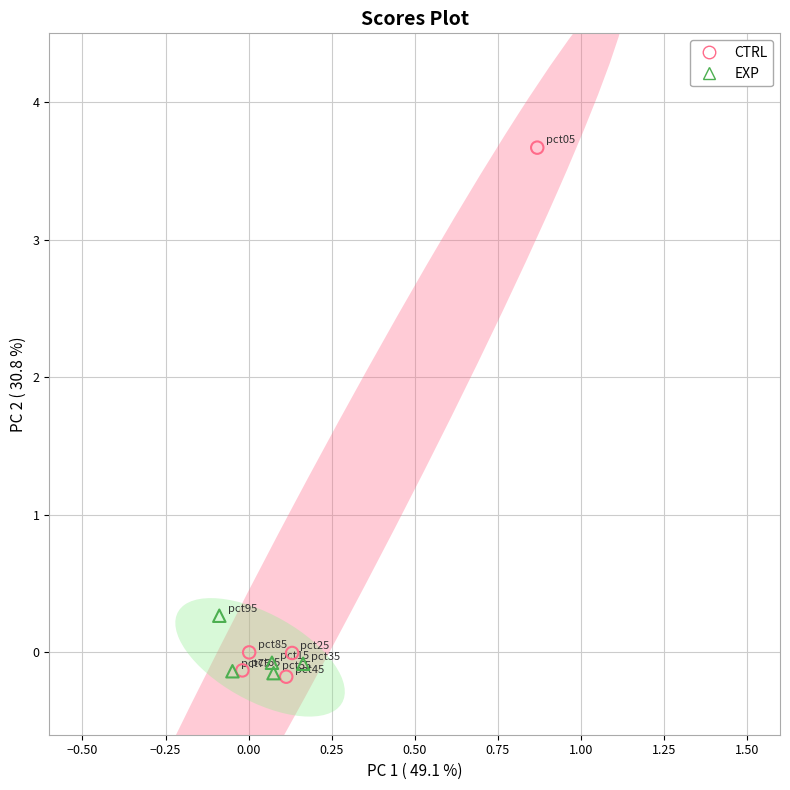

What are all the series names shown in the legend?

CTRL, EXP